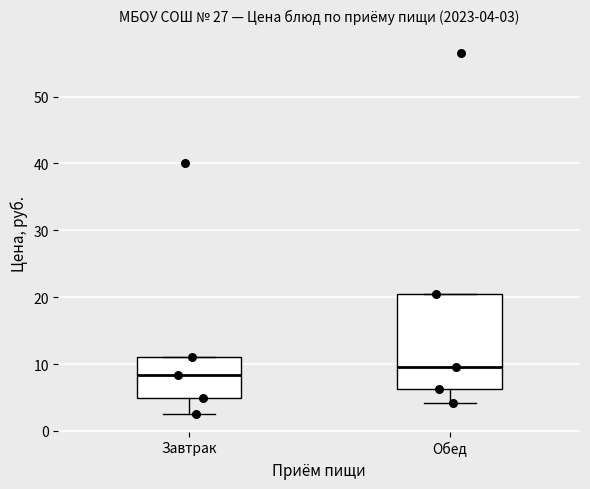

Which box is the tallest, from its lower edge to its upper edge?

Обед